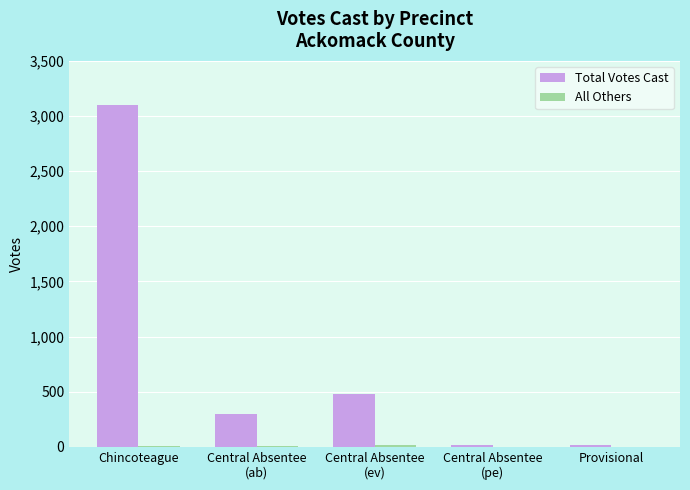

At which category is the sum across all series the highest?

Chincoteague